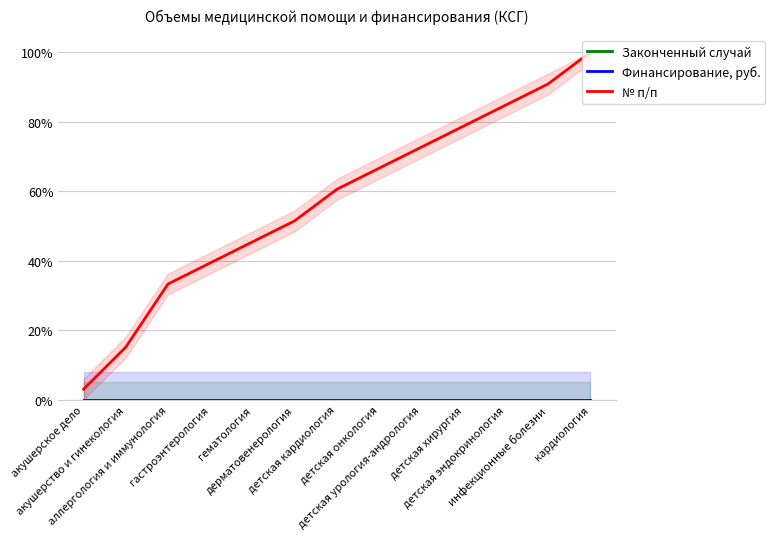

At how many categories does at least one series exceed 35?

10